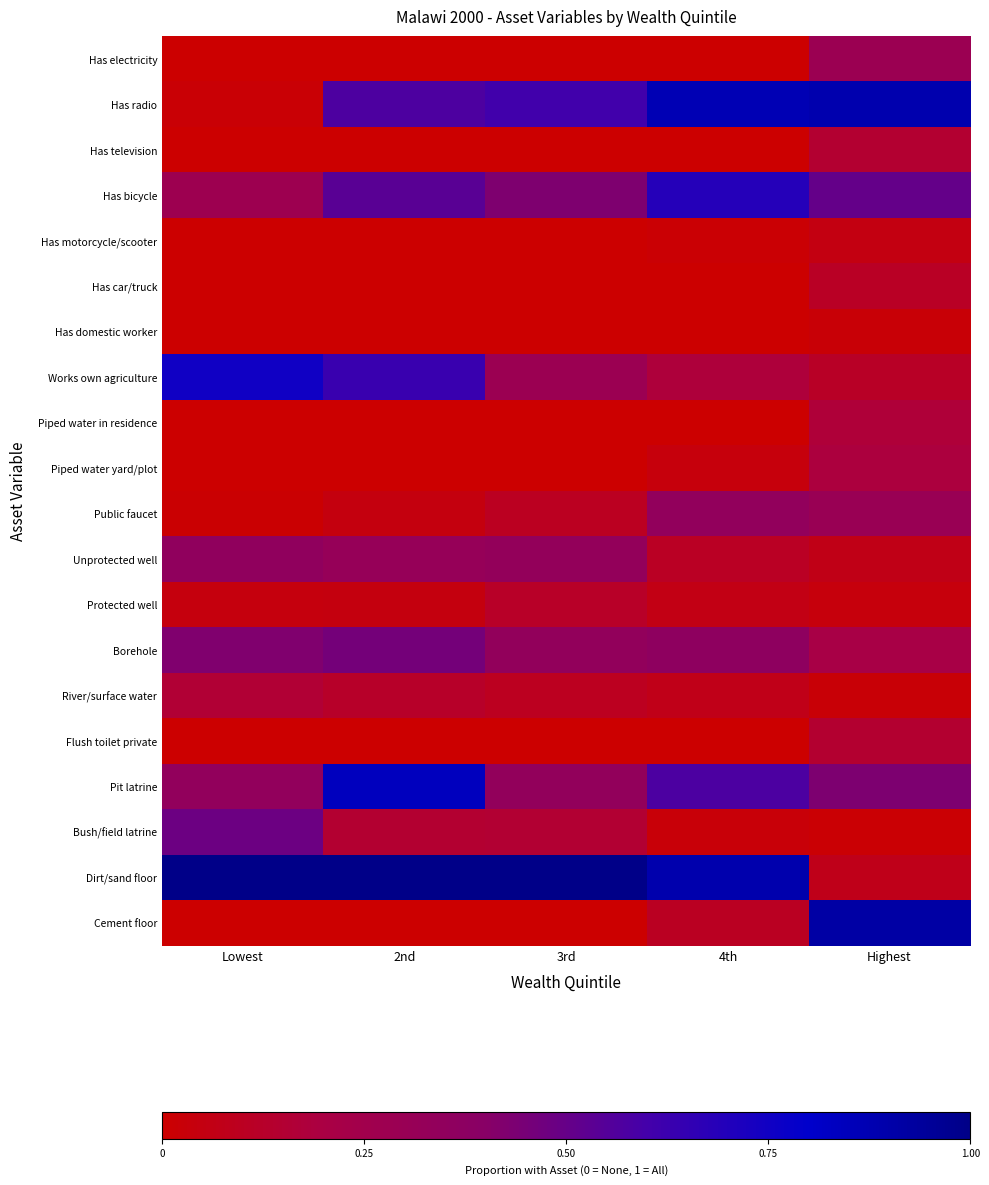

Which series has the largest total across all categories?

Dirt/sand floor